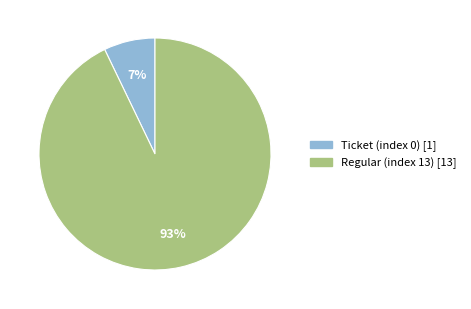

Count the number of slices in the pie.

2